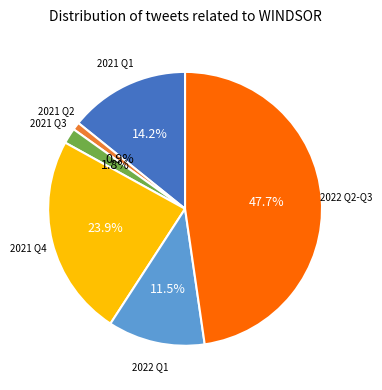

Is there any slice that represents more than half of the pie?

No